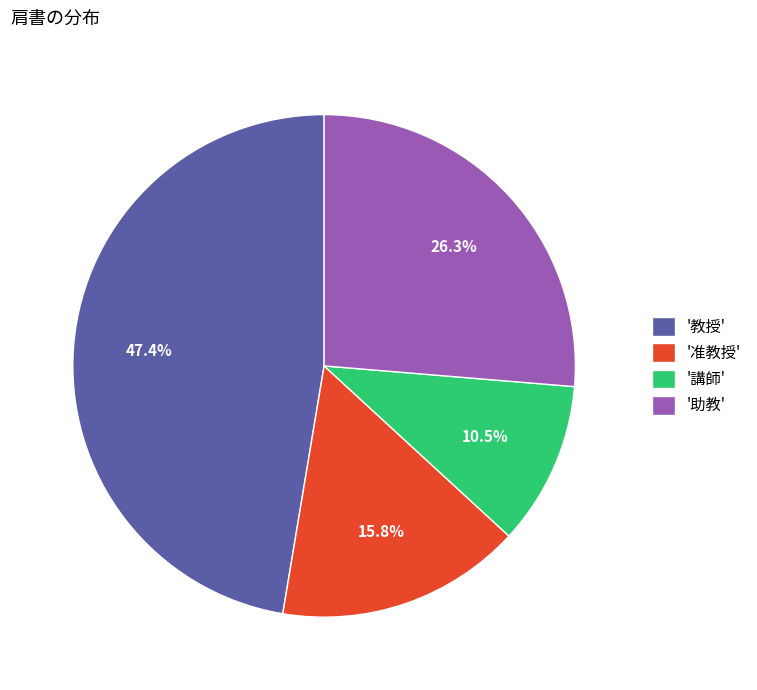

What is the largest slice in the pie chart?

'教授'